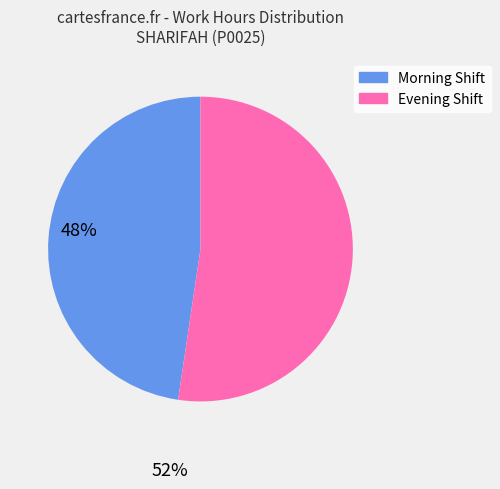

Is there any slice that represents more than half of the pie?

Yes